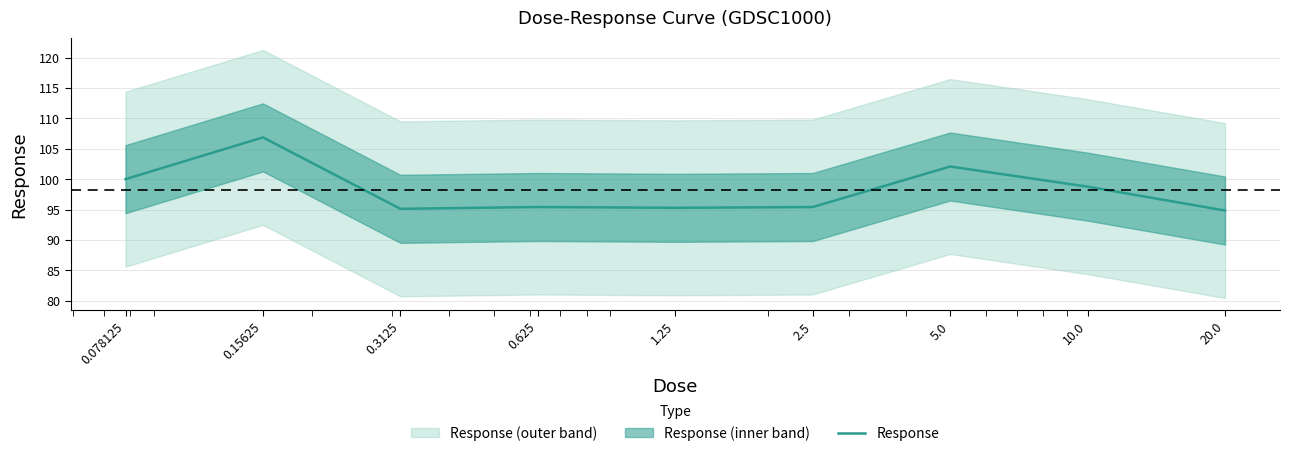

How many points are lower than both their immediate neighbors (excluding endpoints)?

2